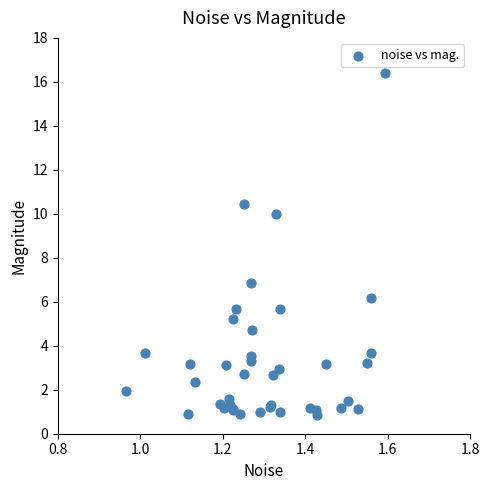

What Y value in the scatter plot is closest to 8?

6.8